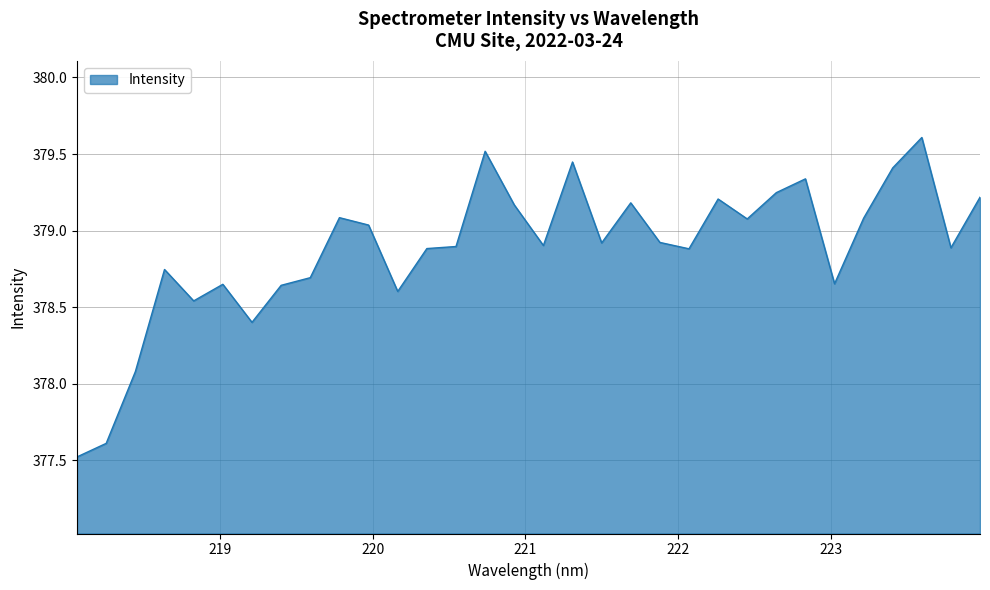

Does the chart display data point markers on the line(s)?

No